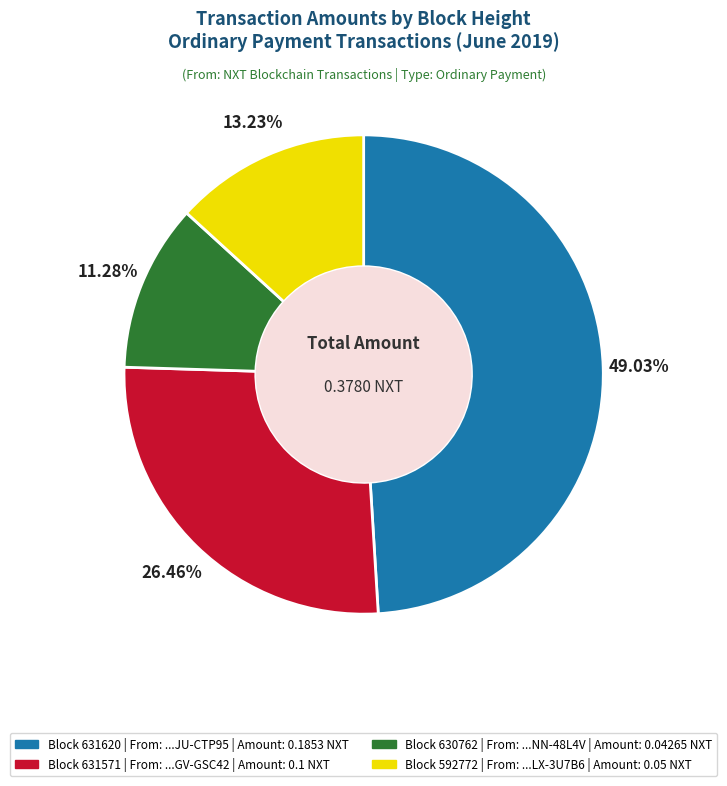

Does any single category account for the majority?

No